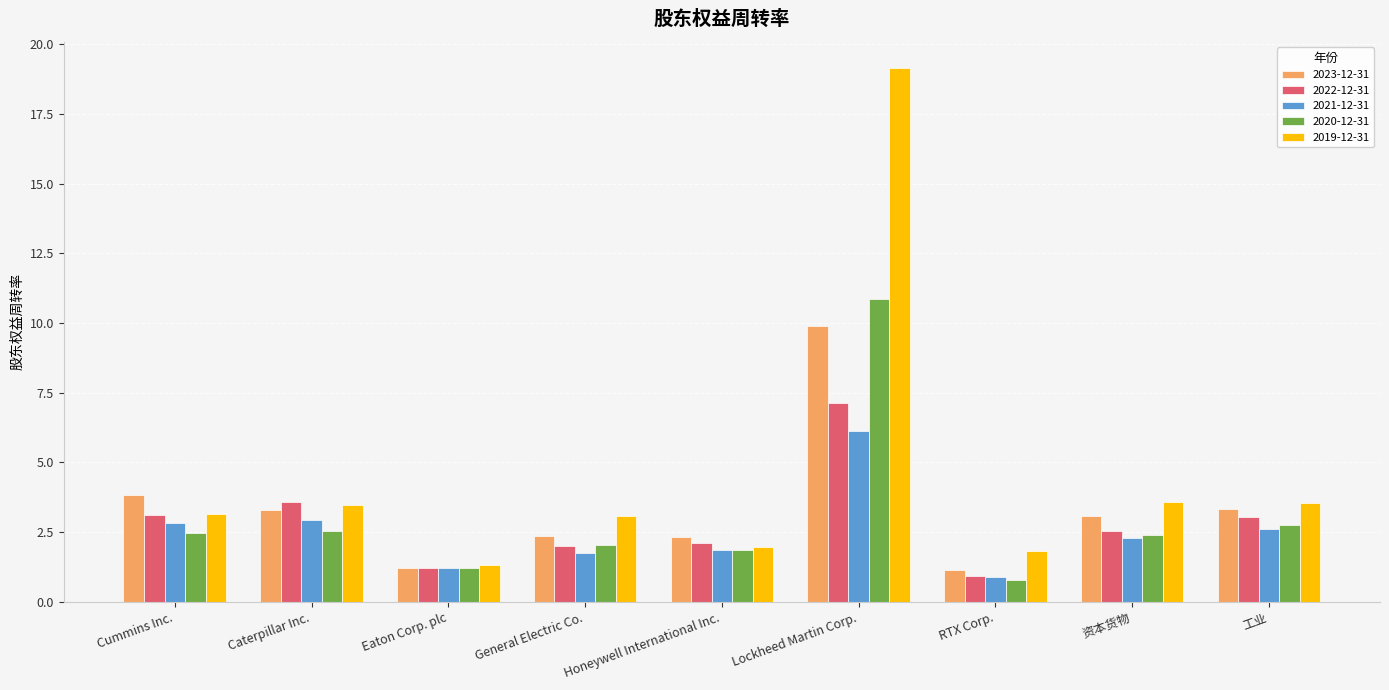

Where is 2023-12-31 nearest to the value 5?

Cummins Inc.